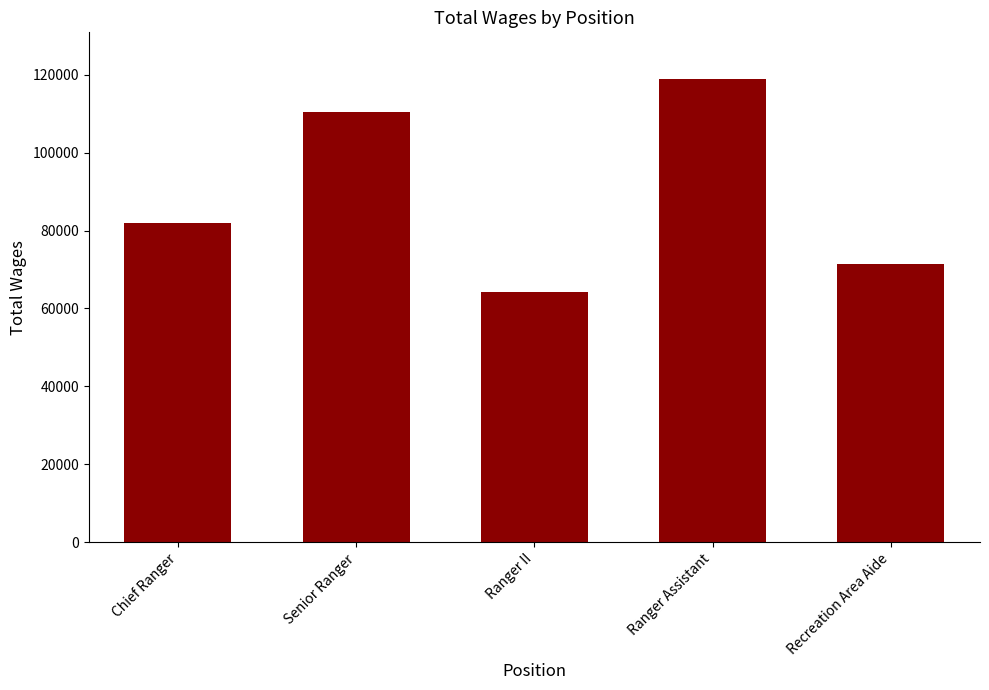

Between Senior Ranger and Recreation Area Aide, which is larger?

Senior Ranger